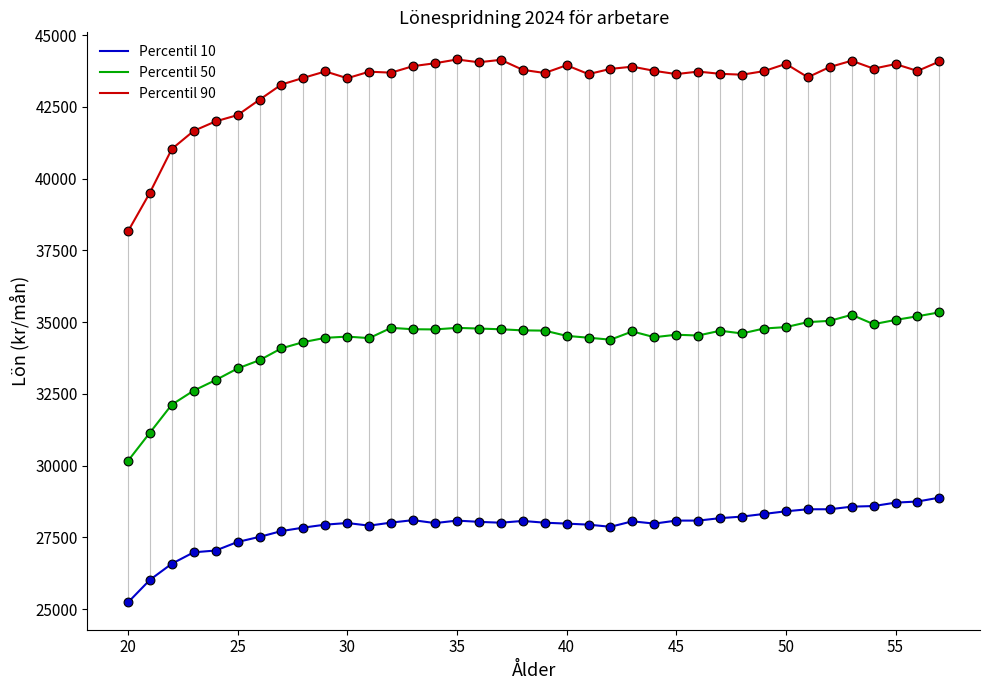

Which series has the widest spread of values?

Percentil 90